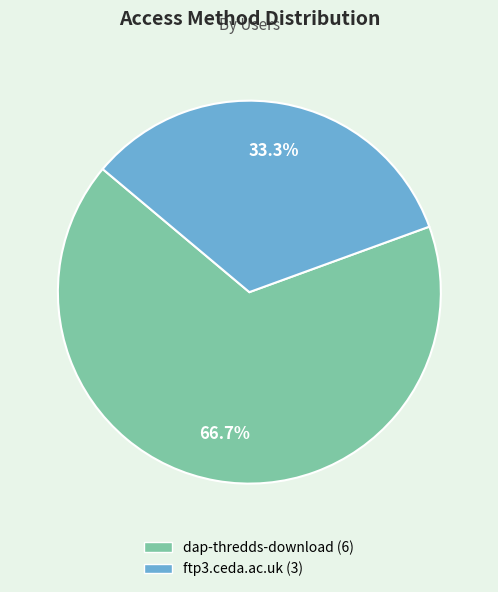

What is the smallest slice in the pie chart?

ftp3.ceda.ac.uk